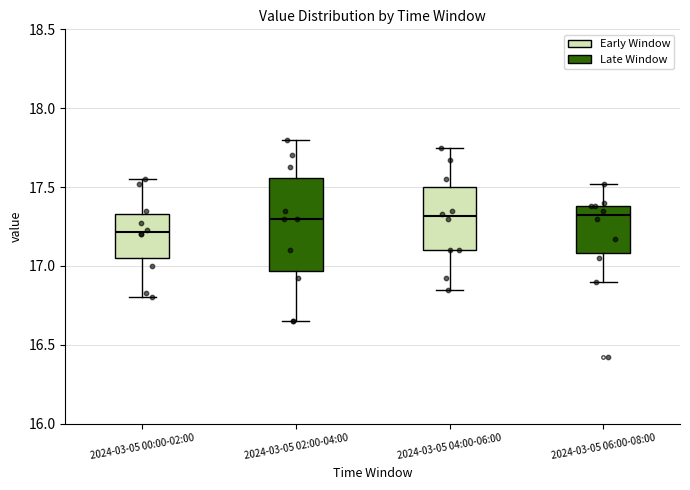

Which box is the tallest, from its lower edge to its upper edge?

2024-03-05 02:00-04:00